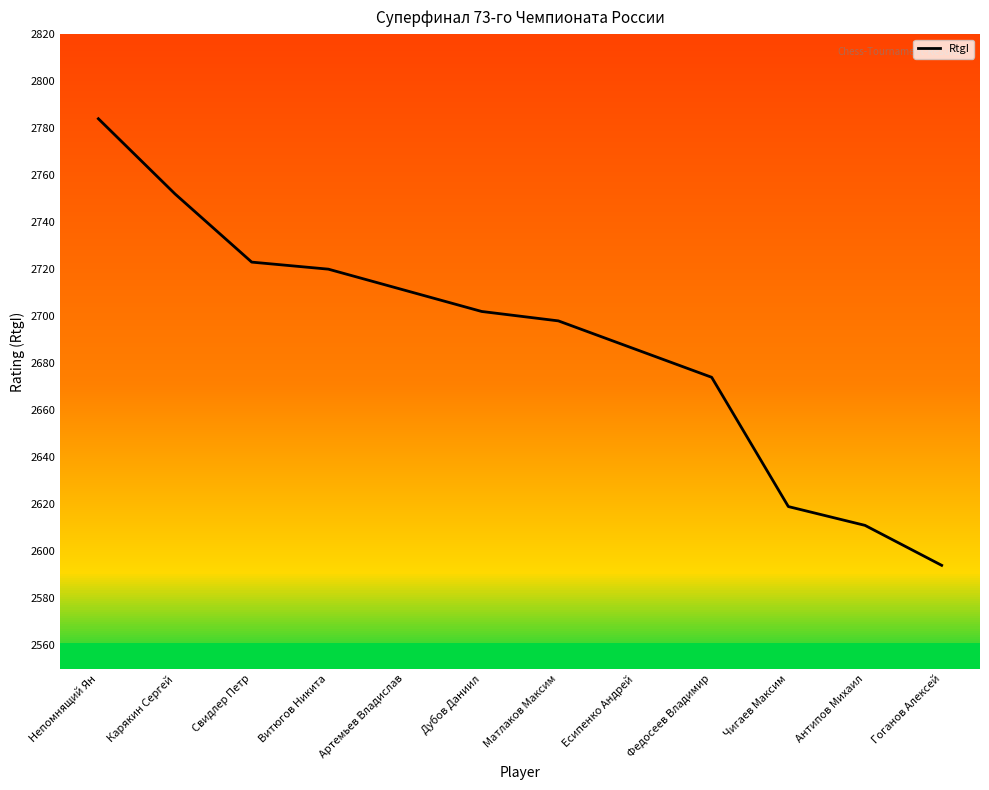

The chart shows a value of 4244 at Федосеев Владимир. True or false?

False